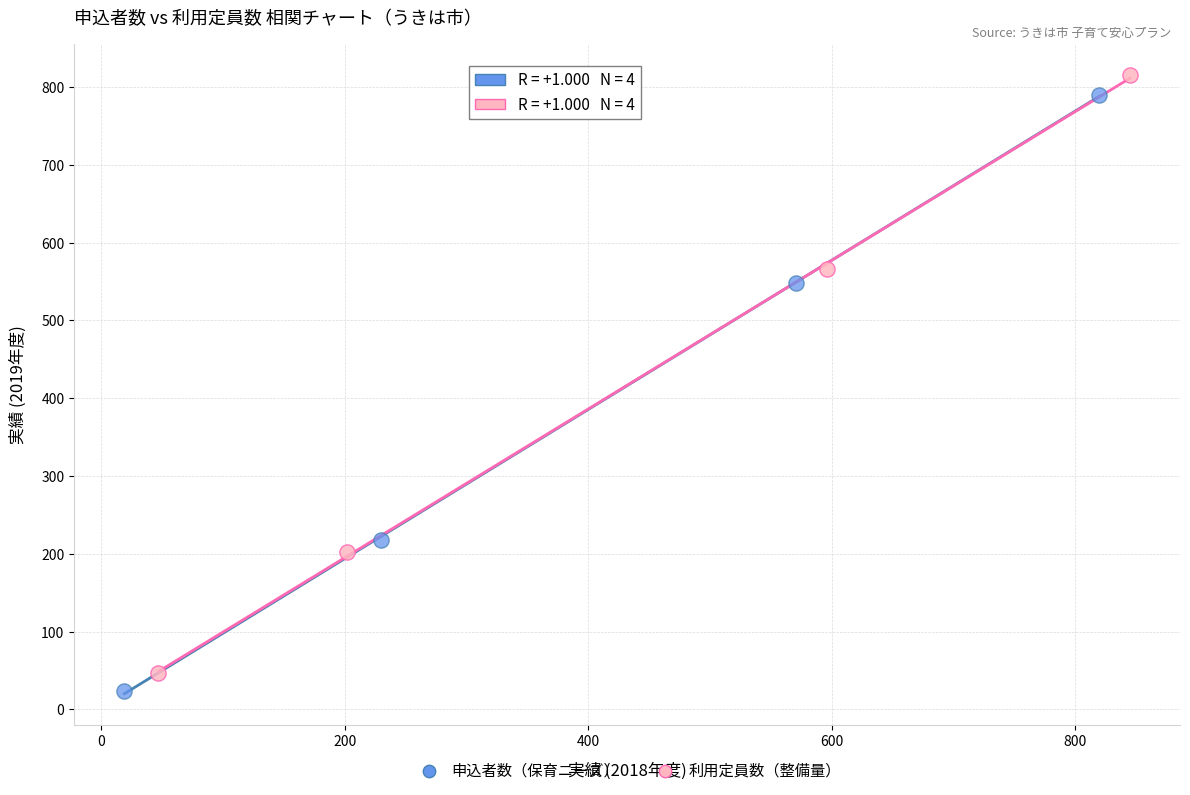

Which series has the widest spread of Y values?

利用定員数（整備量）